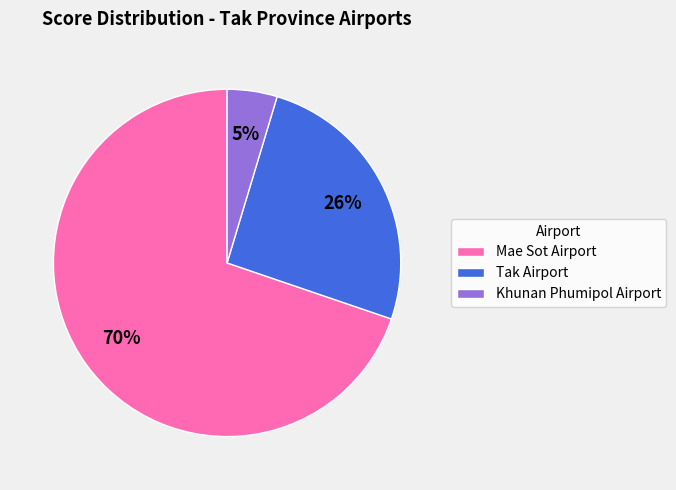

True or false: Tak Airport accounts for 37% of the total.

False